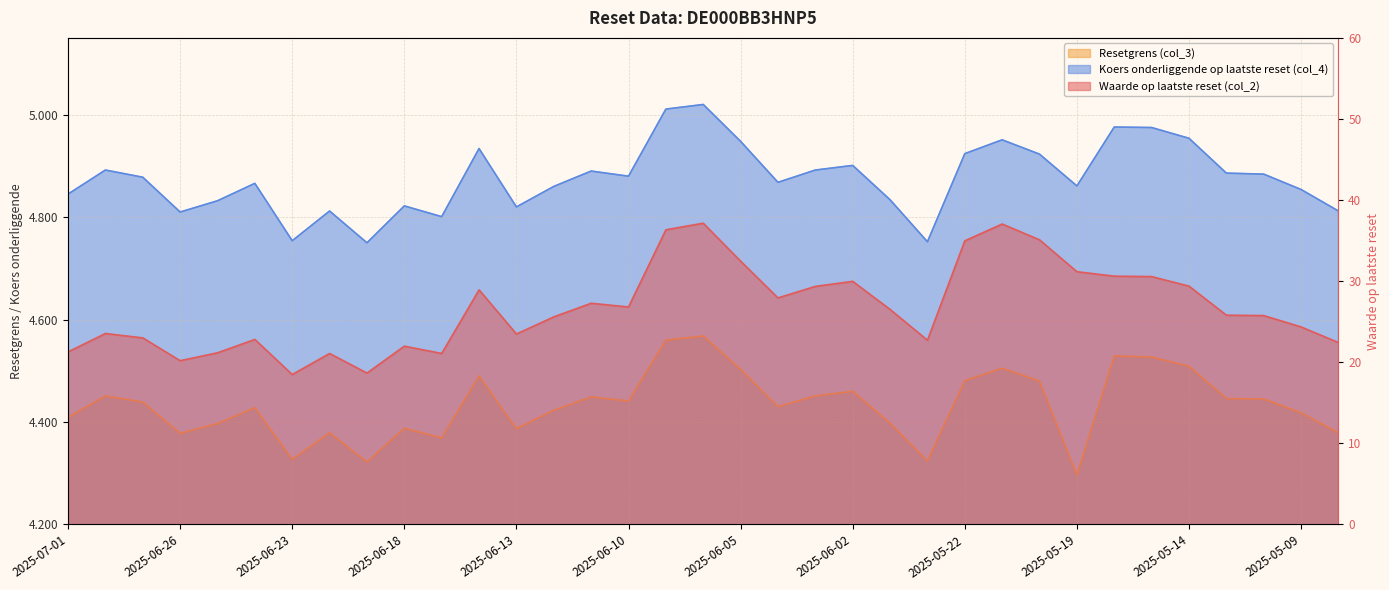

True or false: Resetgrens (col_3) has a value of 1.2 at 2025-06-11.

False